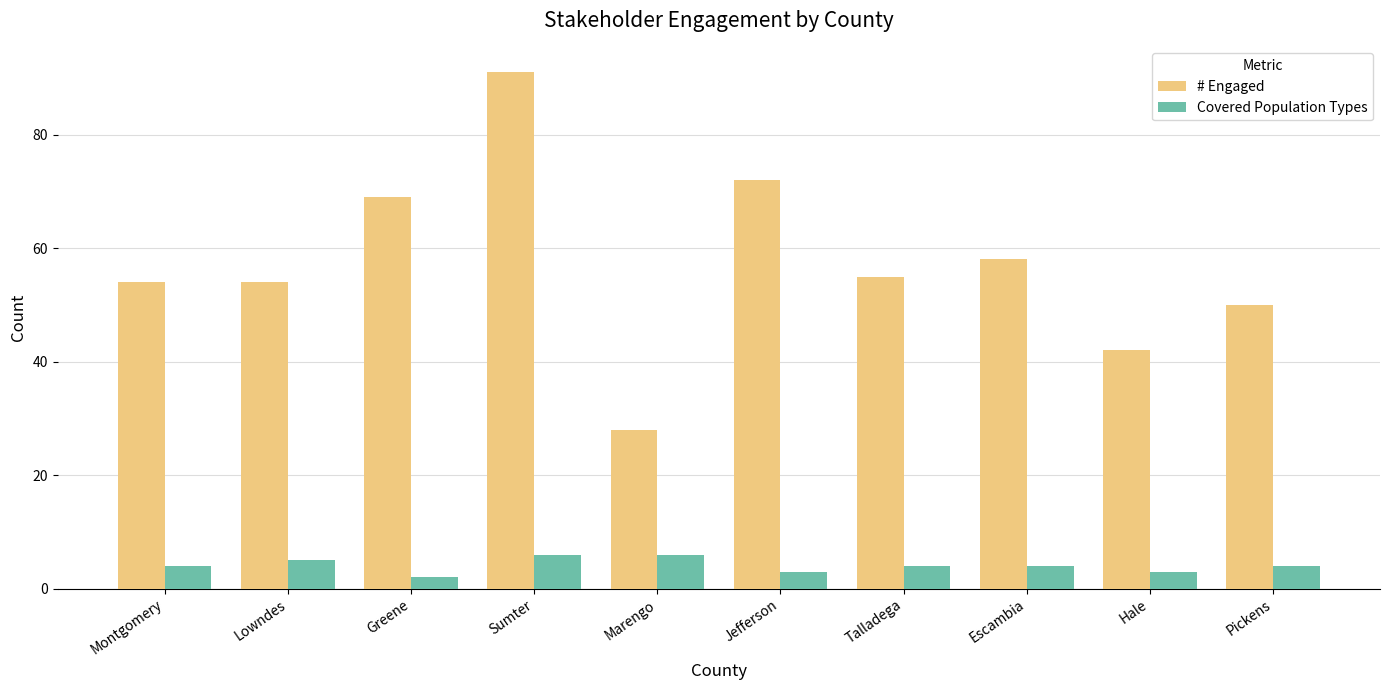

Reading left to right, what are all the values shown in this chart?

# Engaged: 54	54	69	91	28	72	55	58	42	50
Covered Population Types: 4	5	2	6	6	3	4	4	3	4